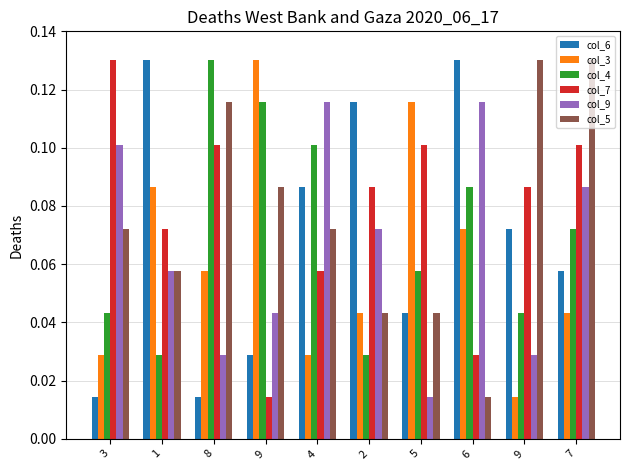

How many categories are shown in the chart?

10